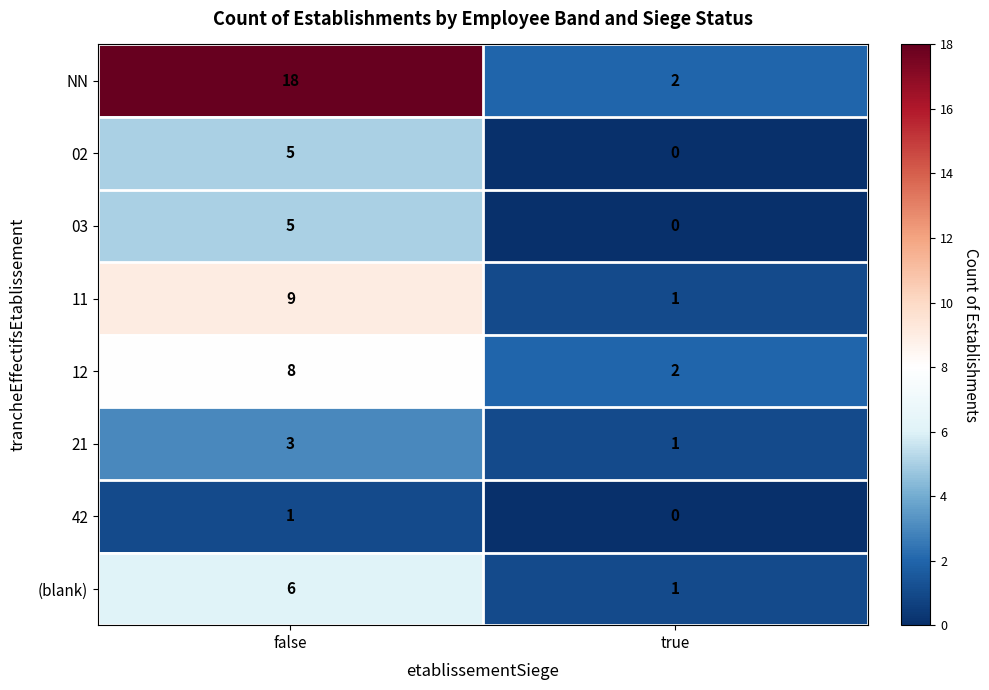

What is the difference between the highest and lowest values at false?

17